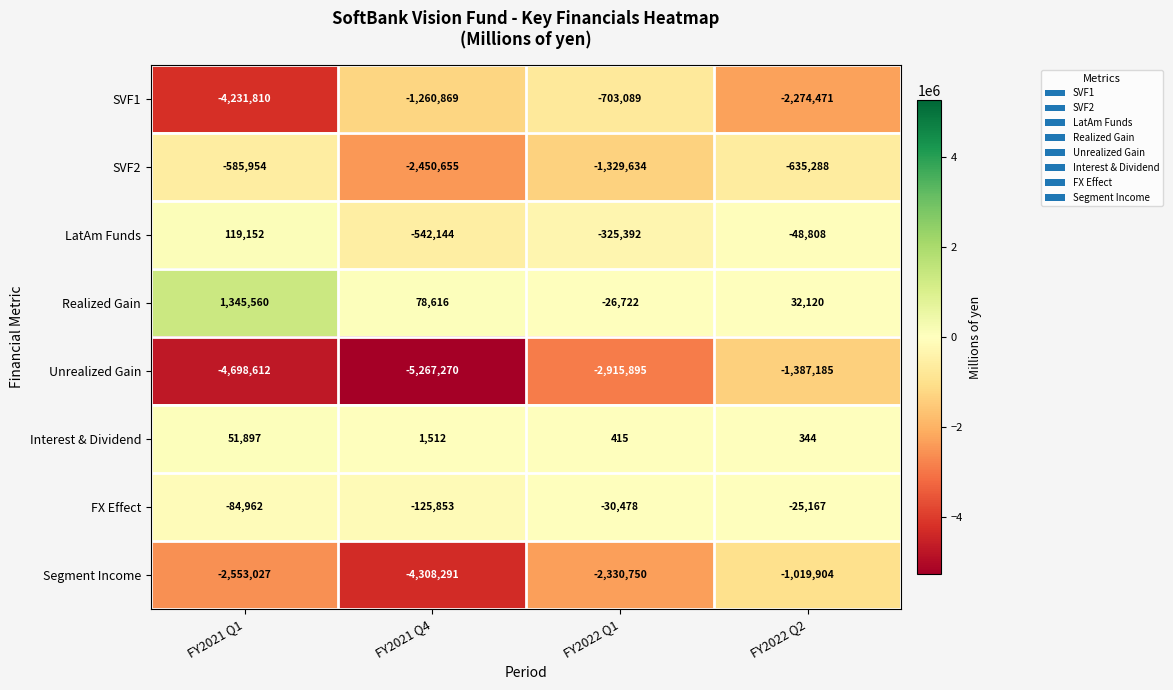

Between FY2022 Q1 and FY2022 Q2, which series saw the biggest shift?

SVF1